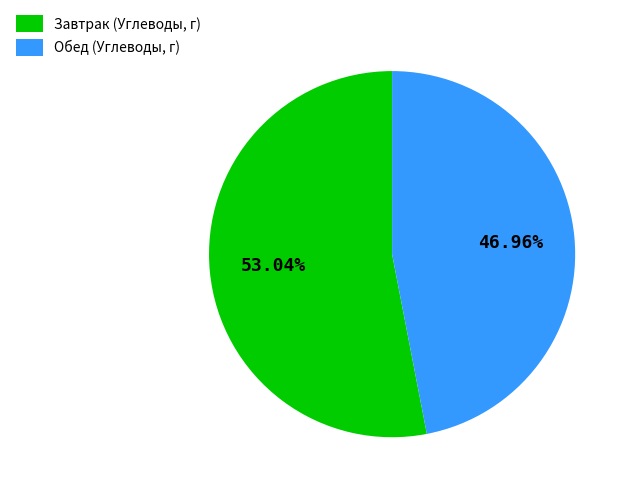

Rank the categories by value from highest to lowest.

Завтрак, Обед